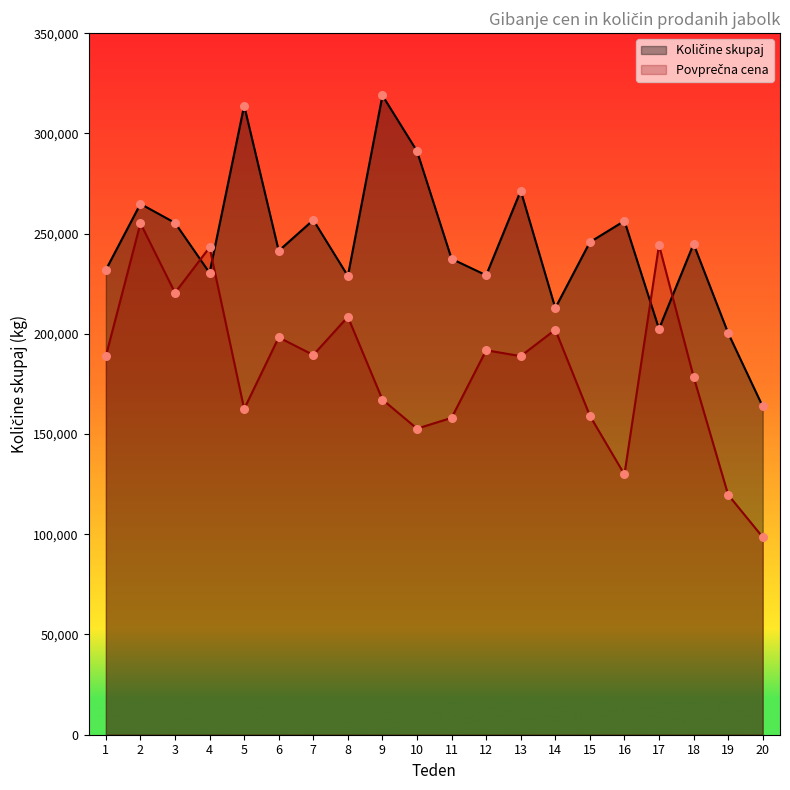

What is the total value across all series at 5?

476400.7